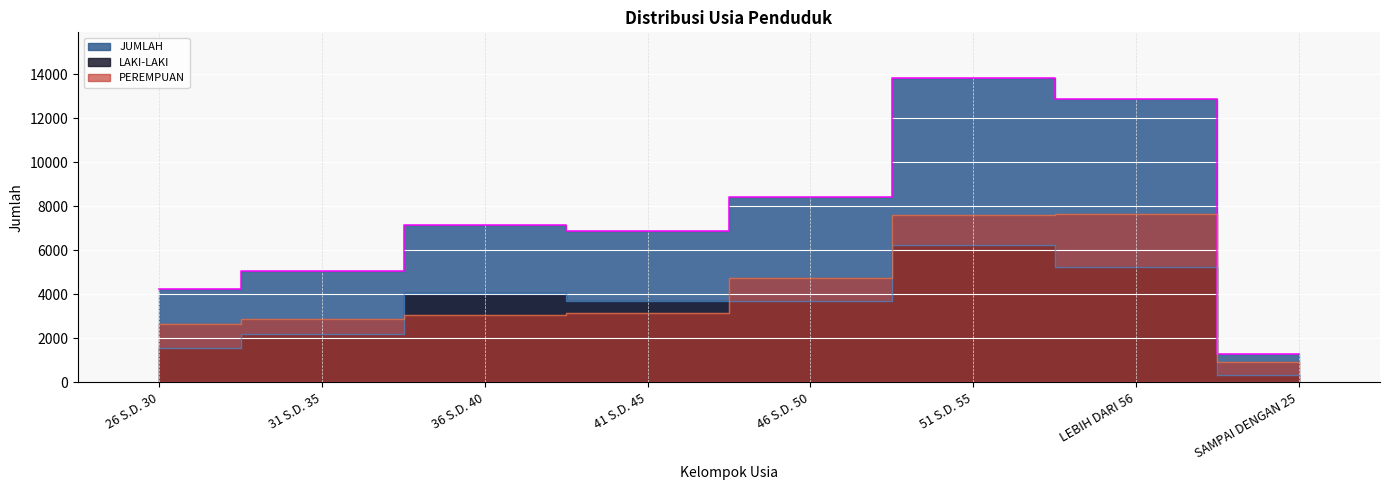

What is the difference between the highest and lowest values at 51 S.D. 55?

7583